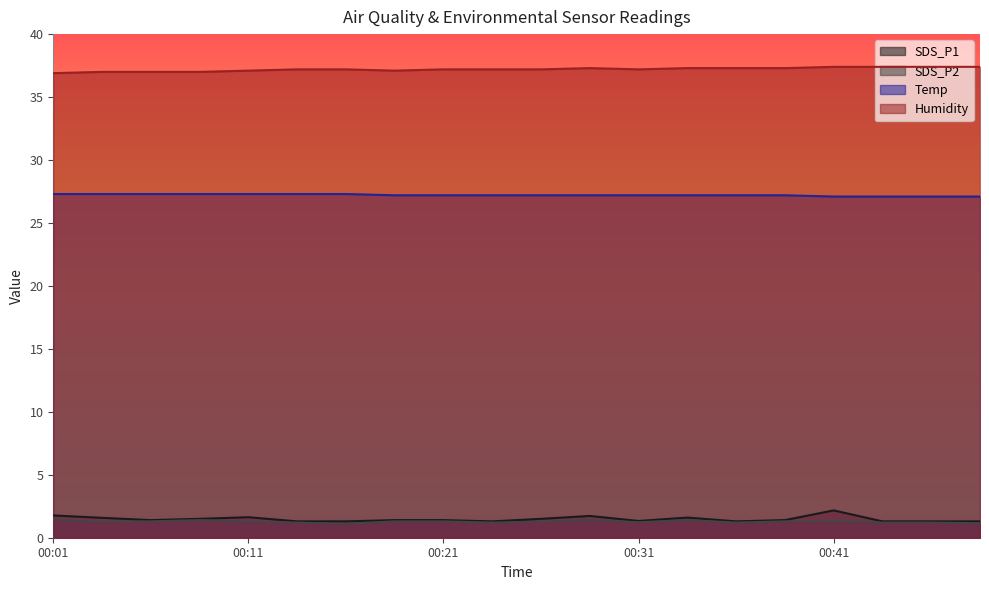

Where is Temp nearest to the value 27?

00:41